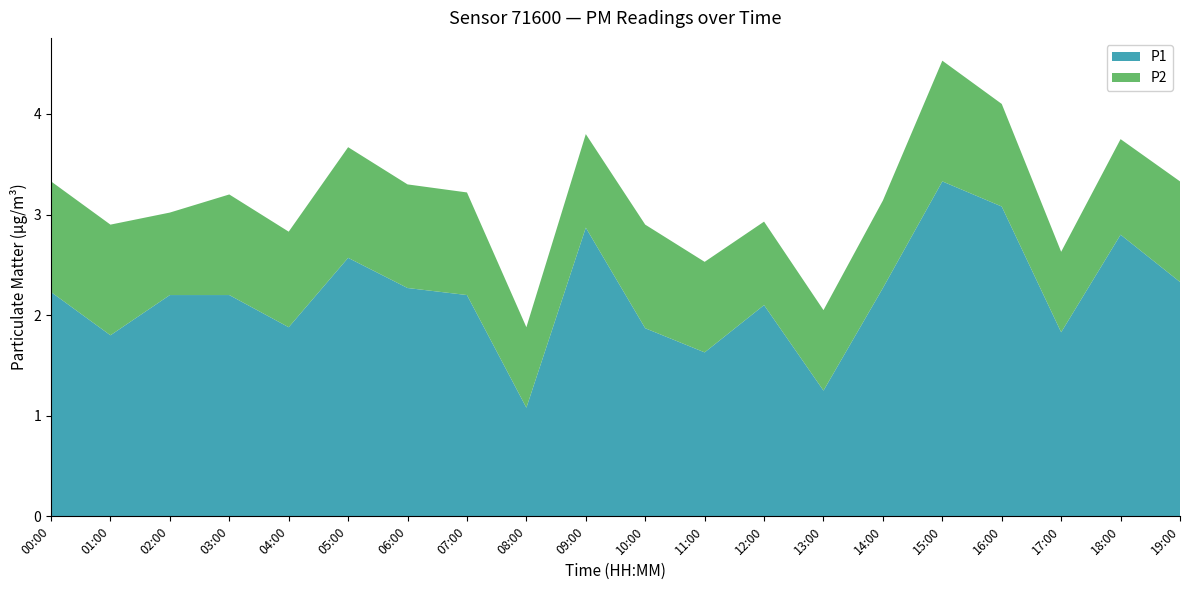

Reading left to right, extract all data points from this chart.

P1: 2.2	1.8	2.2	2.2	1.9	2.6	2.3	2.2	1.1	2.9	1.9	1.6	2.1	1.2	2.3	3.3	3.1	1.8	2.8	2.3
P2: 1.1	1.1	0.8	1.0	0.9	1.1	1.0	1.0	0.8	0.9	1.0	0.9	0.8	0.8	0.9	1.2	1.0	0.8	0.9	1.0